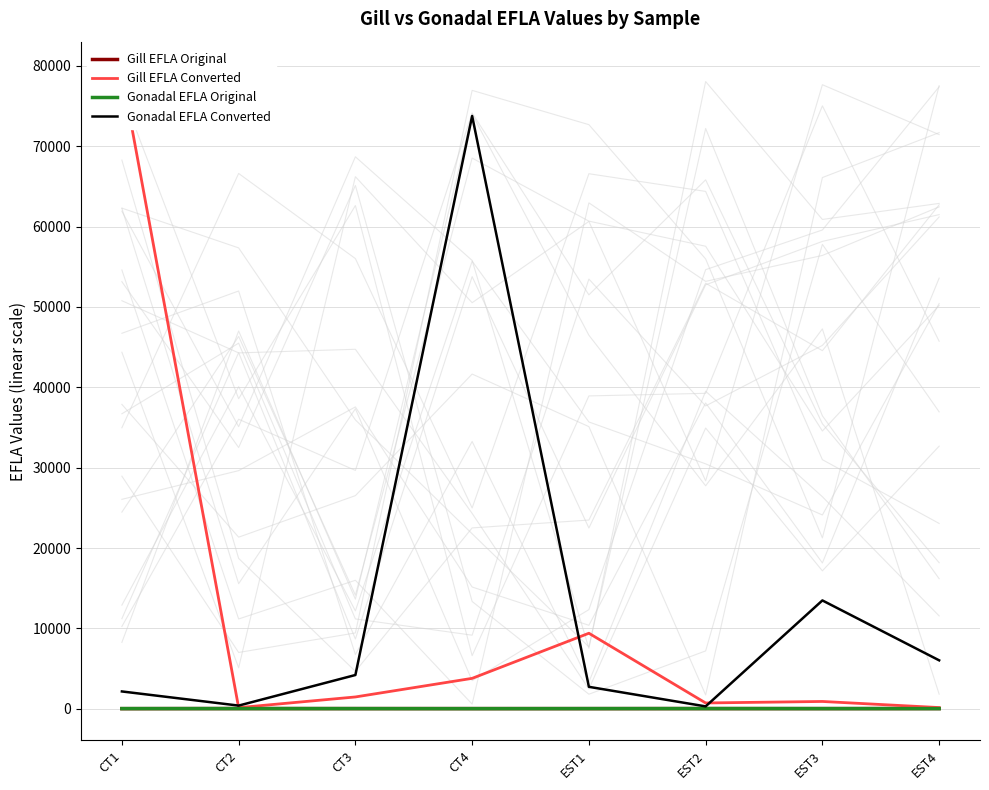

Rank the series by their maximum value, from lowest to highest.

Gonadal EFLA Original, Gill EFLA Original, Gonadal EFLA Converted, Gill EFLA Converted